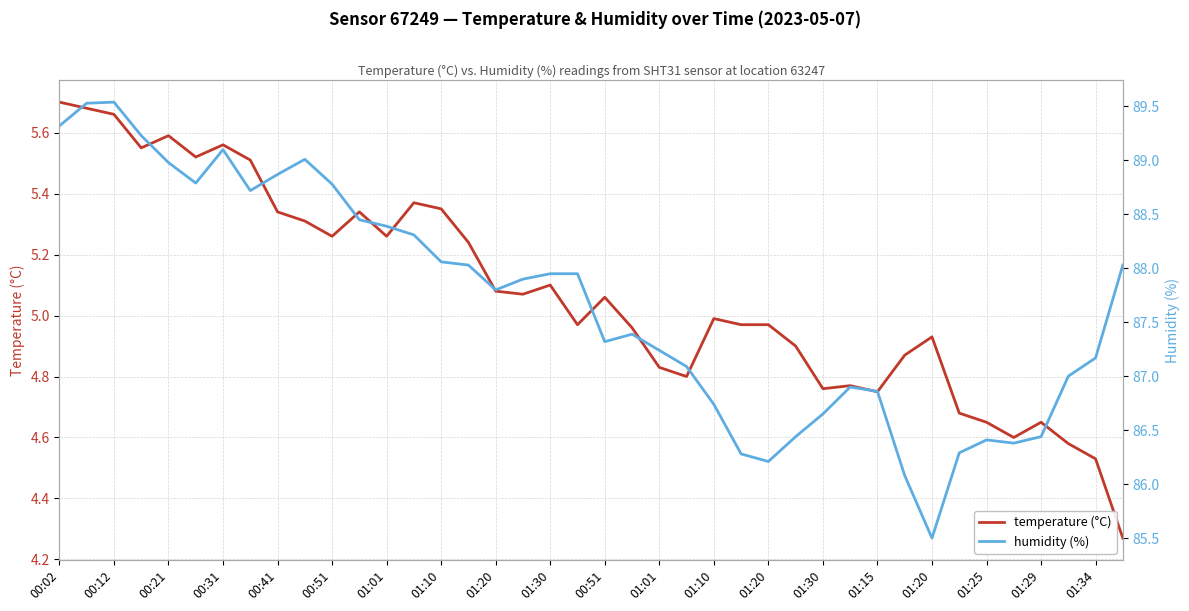

List the series in order of their peak value, lowest first.

temperature (°C), humidity (%)